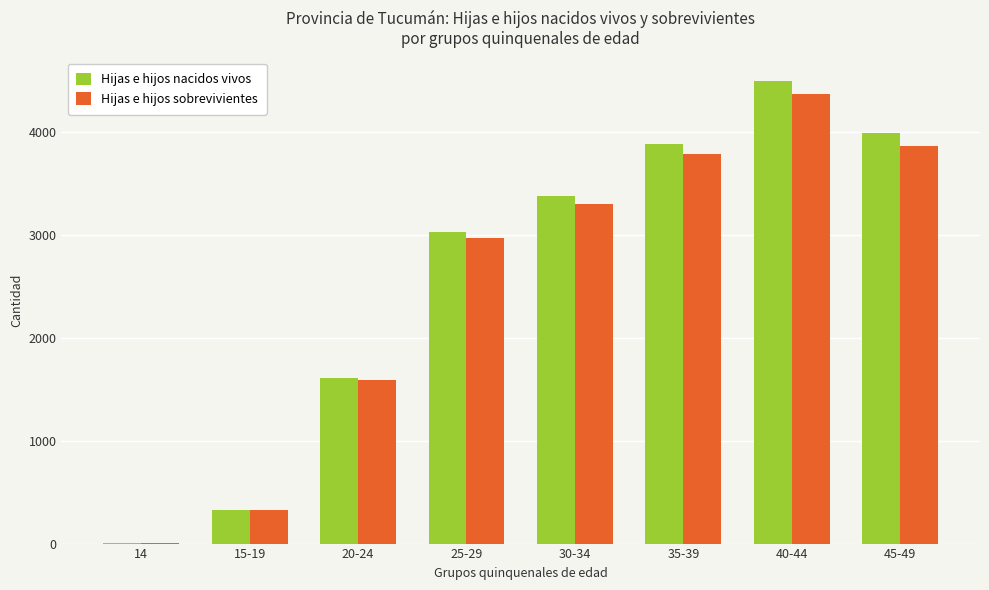

Where is Hijas e hijos nacidos vivos nearest to the value 2251?

20-24